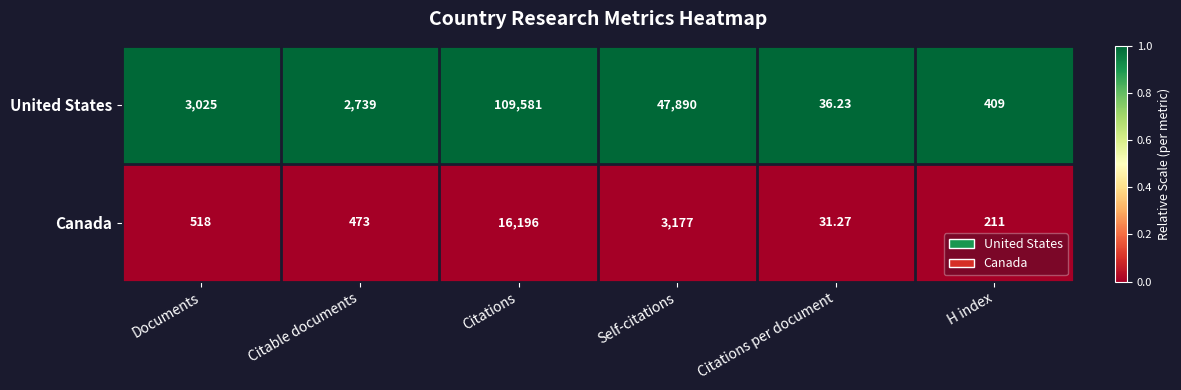

Which series has the widest spread of values?

United States